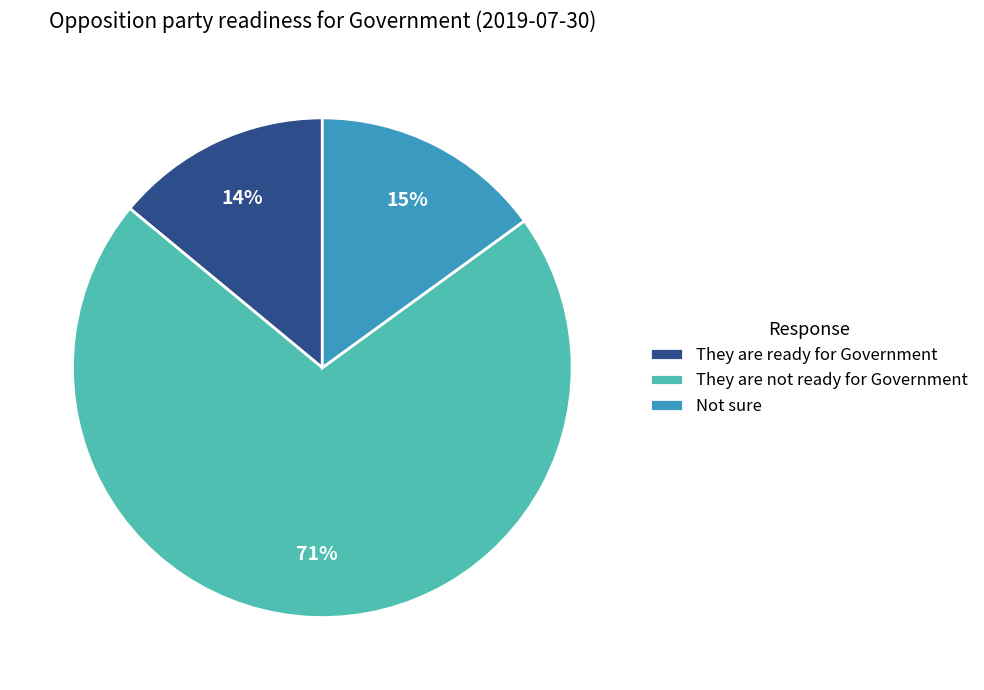

Does They are not ready for Government represent more than half of the total?

Yes